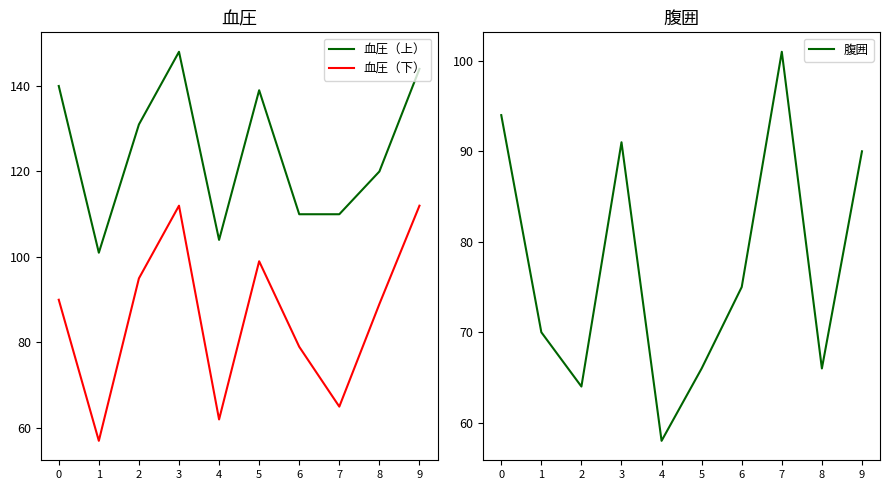

How many values in the 血圧（上） series exceed 131?

4